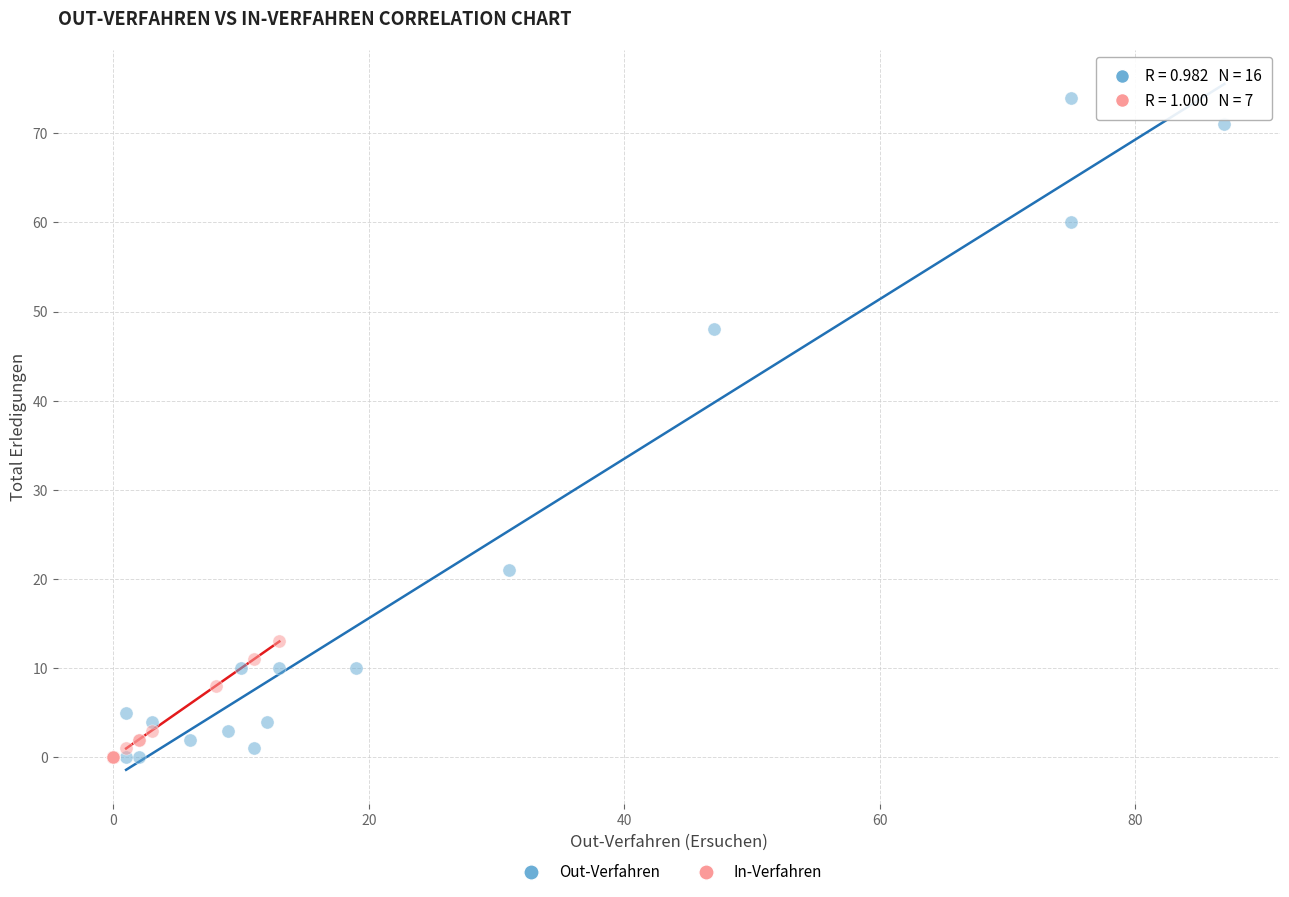

Which series reaches the maximum Y coordinate?

Out-Verfahren